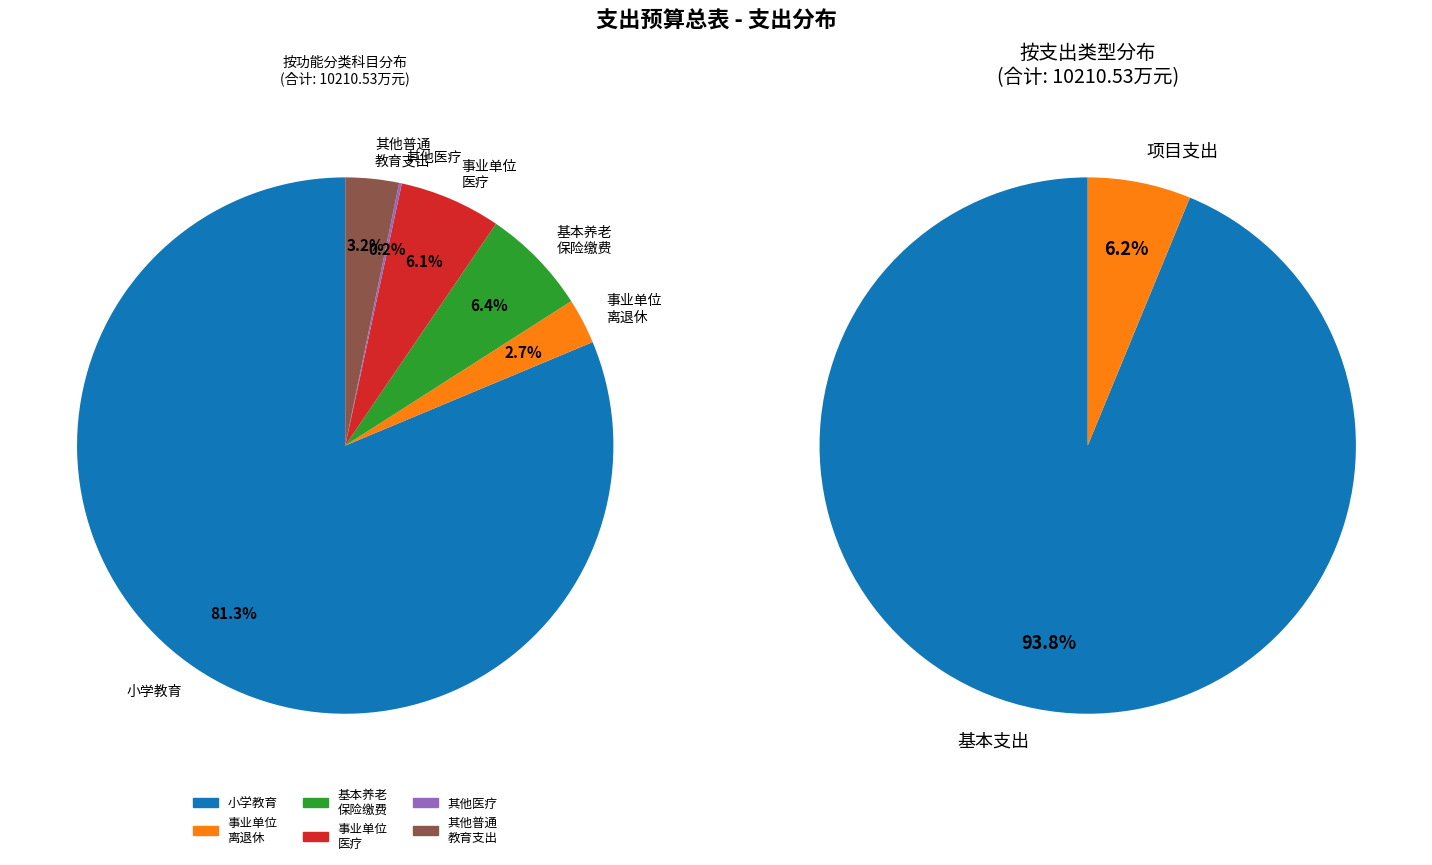

Count the number of slices in the pie.

6